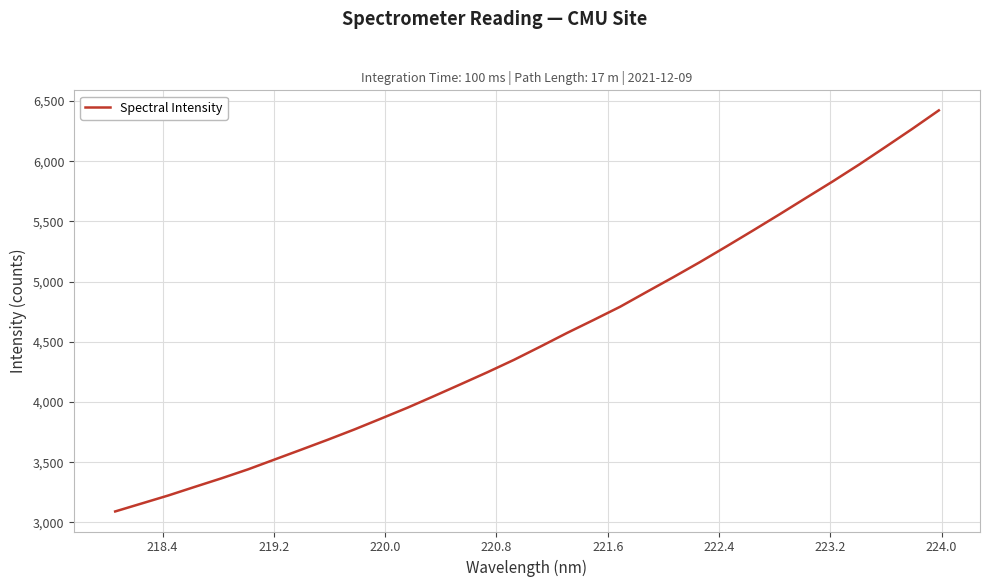

What is the maximum value shown in the chart?

6421.6